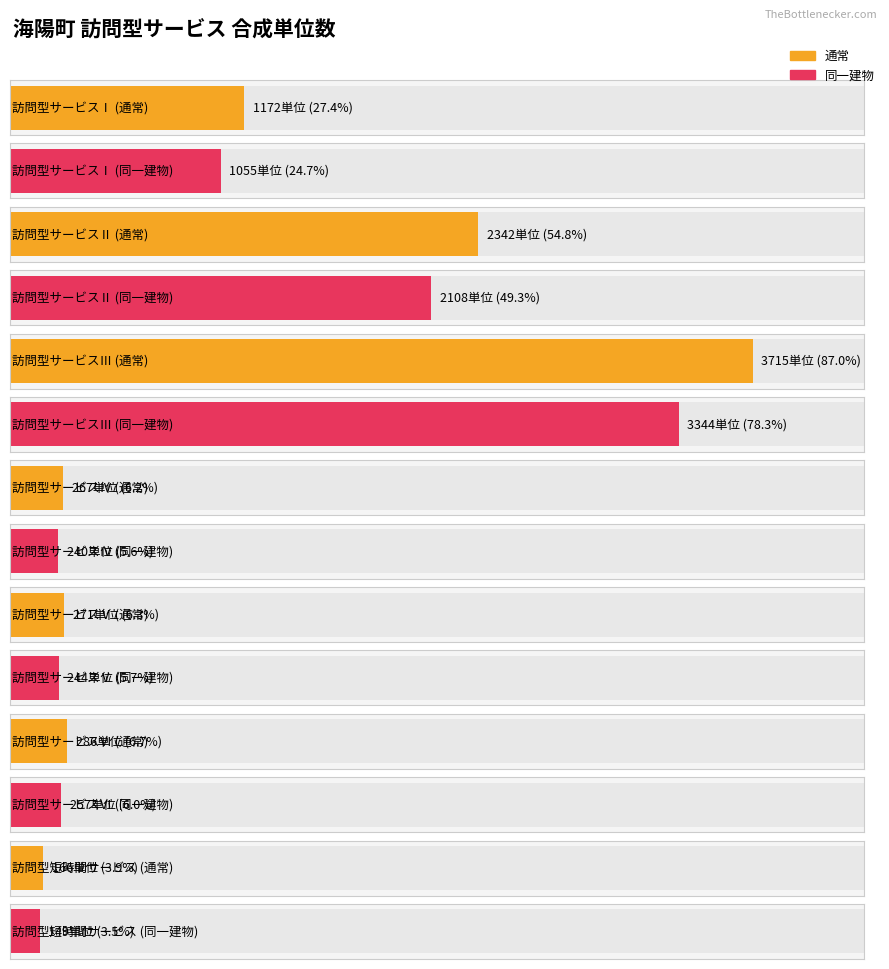

How many data points does each series have?

7